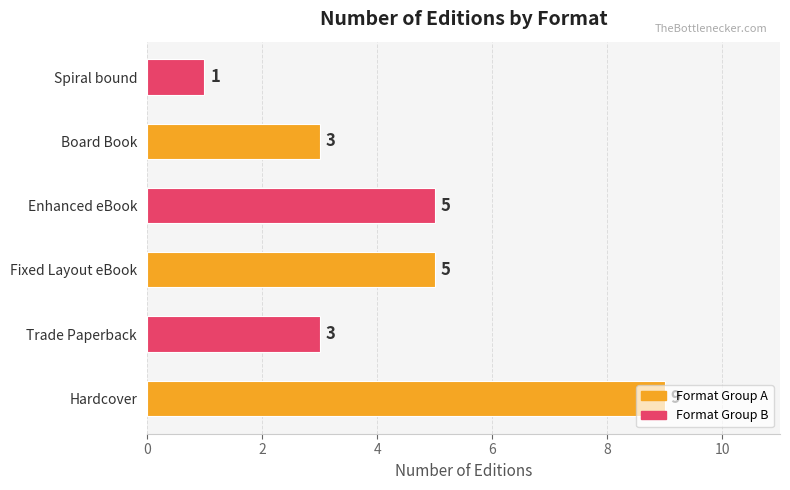

Is it true that the value at Enhanced eBook is 5?

True